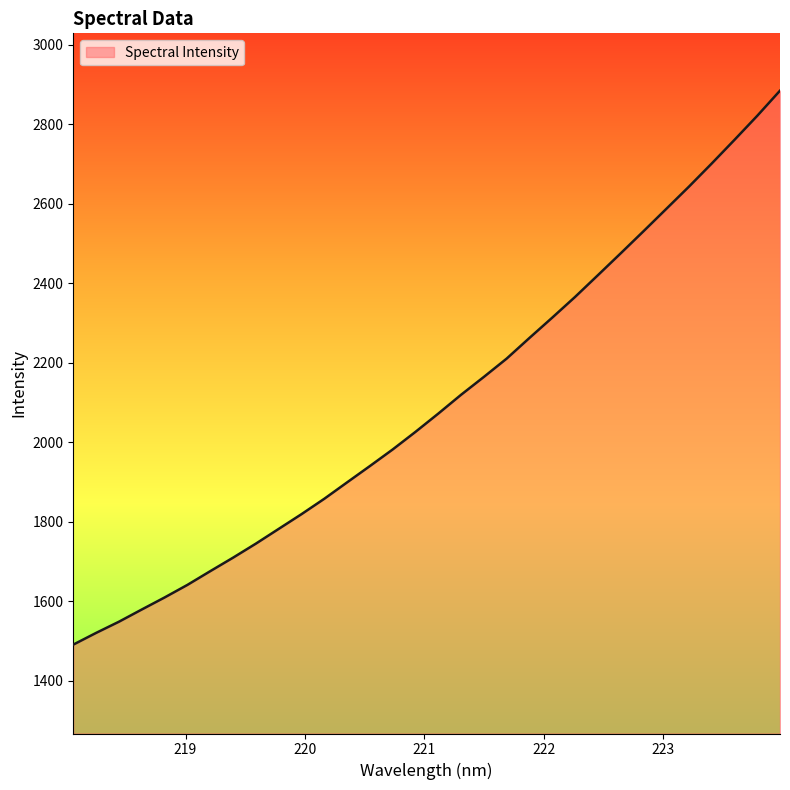

What is the difference between the maximum and minimum values?

1393.6